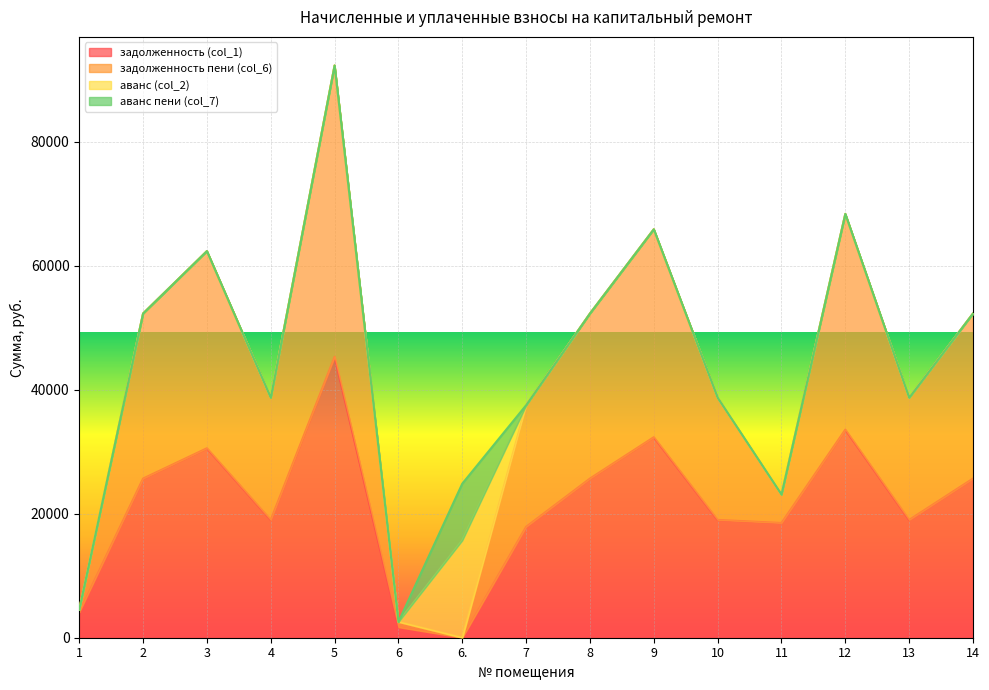

True or false: задолженность пени (col_6) and задолженность (col_1) intersect in this chart.

False